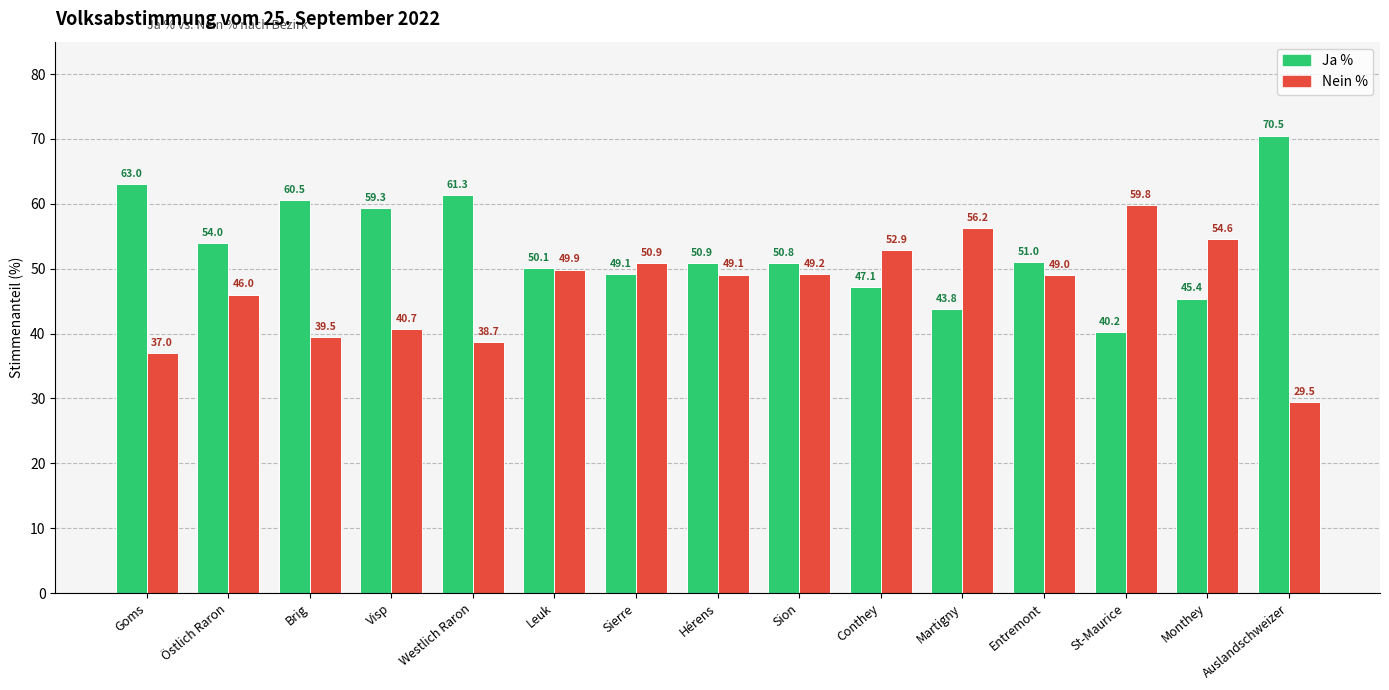

The Nein % series shows 37.0 at Goms. True or false?

True